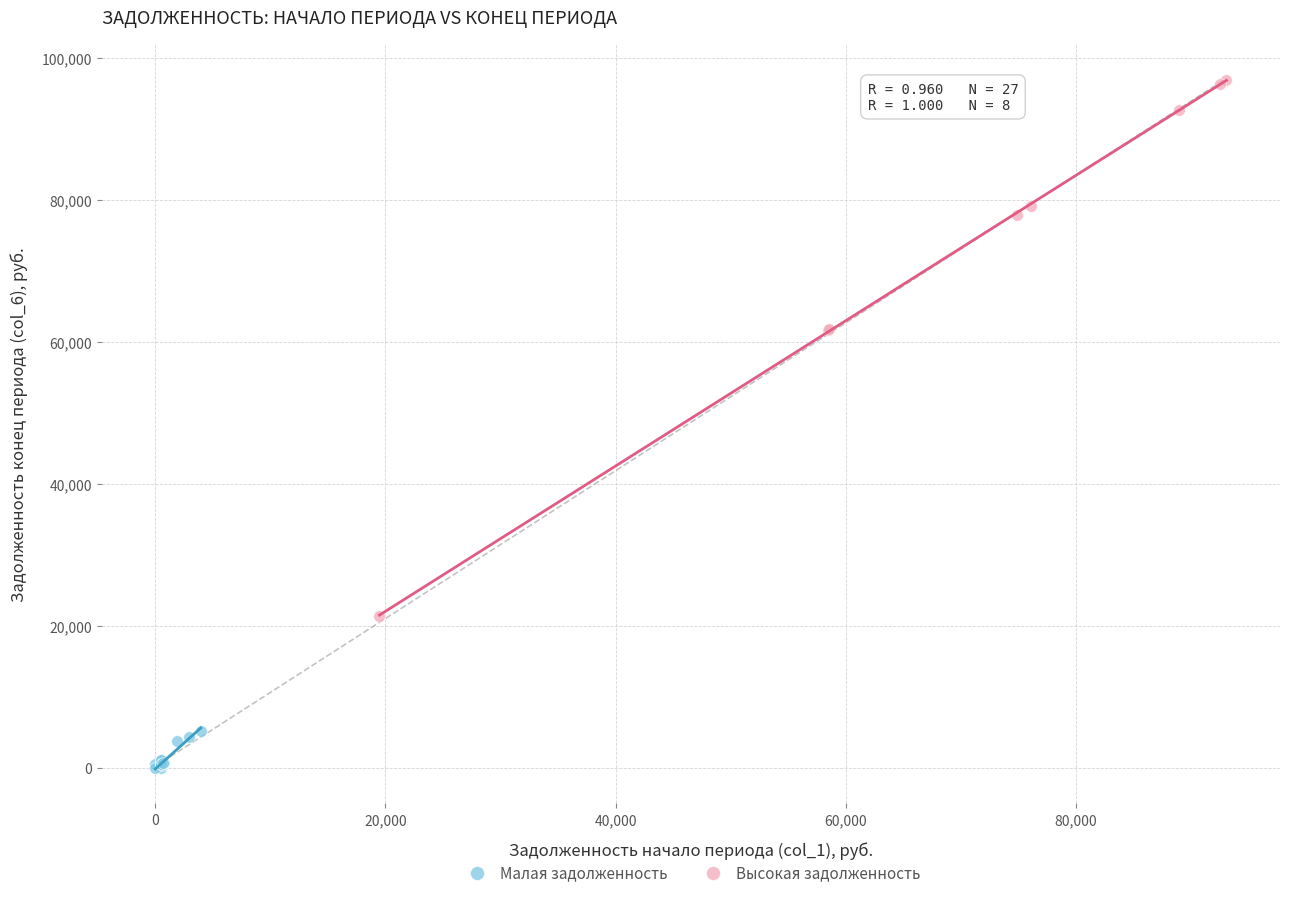

Which series has the largest Y range (max minus min)?

Высокая задолженность